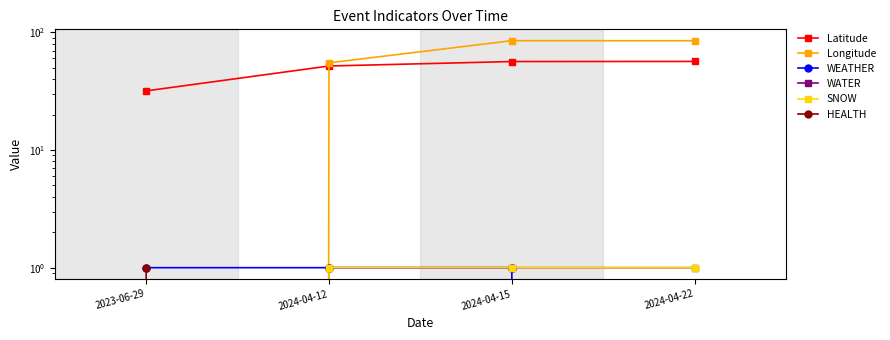

Between which two adjacent categories do HEALTH and WATER first intersect?

2023-06-29 and 2024-04-12